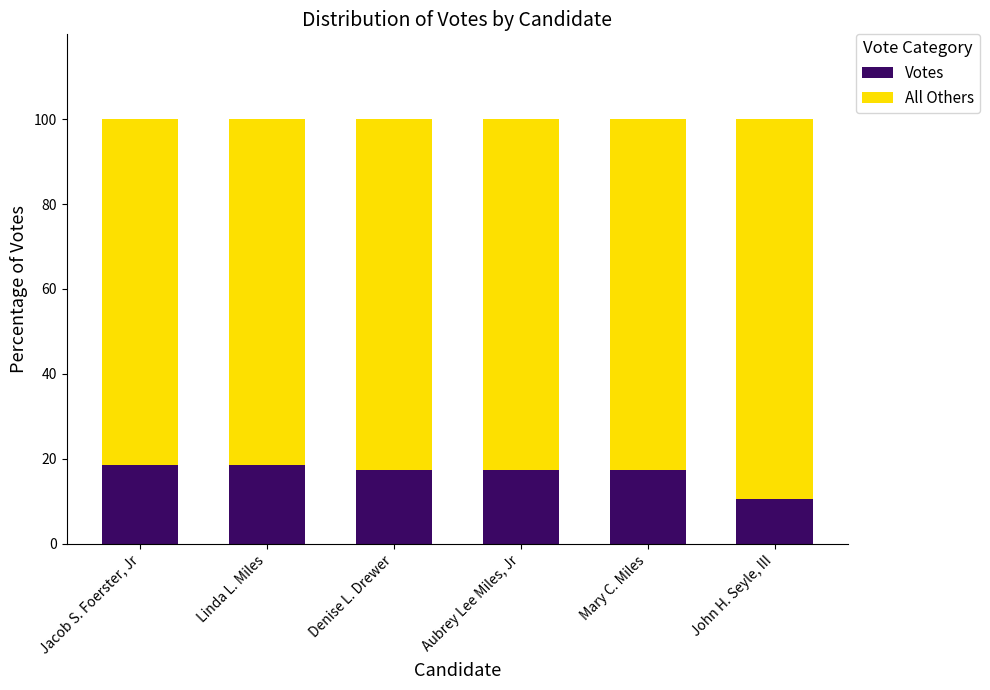

The value of Votes at Jacob S. Foerster, Jr is 18.6. True or false?

True